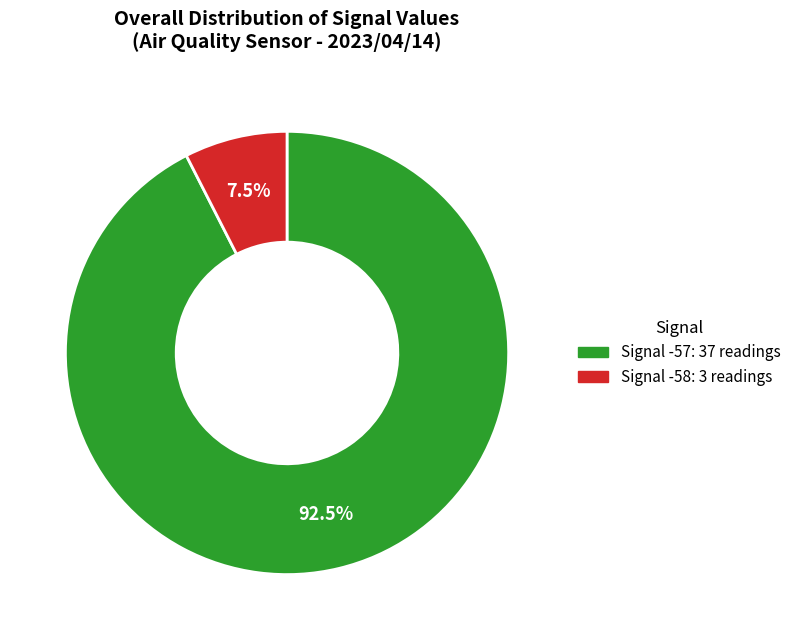

Is there any slice that represents more than half of the pie?

Yes